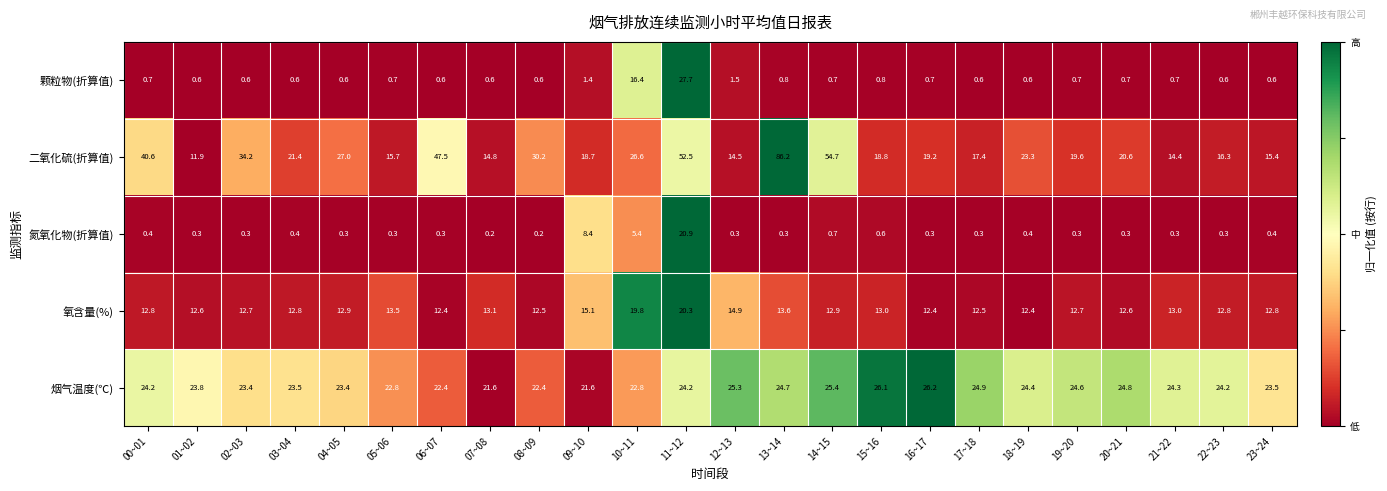

What is the total value across all series at 17~18?

55.7